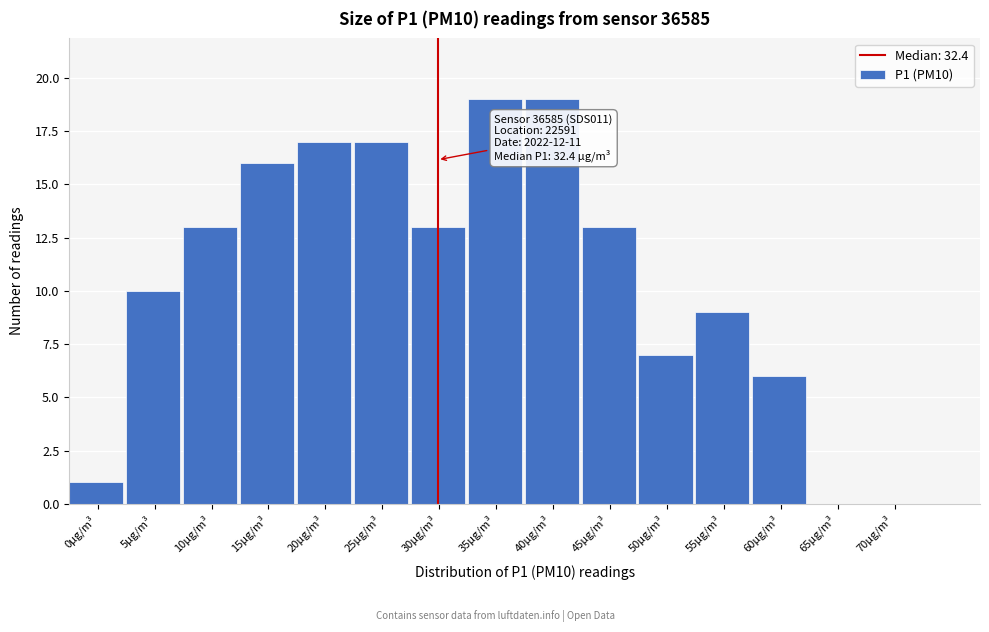

Reading left to right, what are all the values shown in this chart?

0µg/m³=1	5µg/m³=10	10µg/m³=13	15µg/m³=16	20µg/m³=17	25µg/m³=17	30µg/m³=13	35µg/m³=19	40µg/m³=19	45µg/m³=13	50µg/m³=7	55µg/m³=9	60µg/m³=6	65µg/m³=0	70µg/m³=0